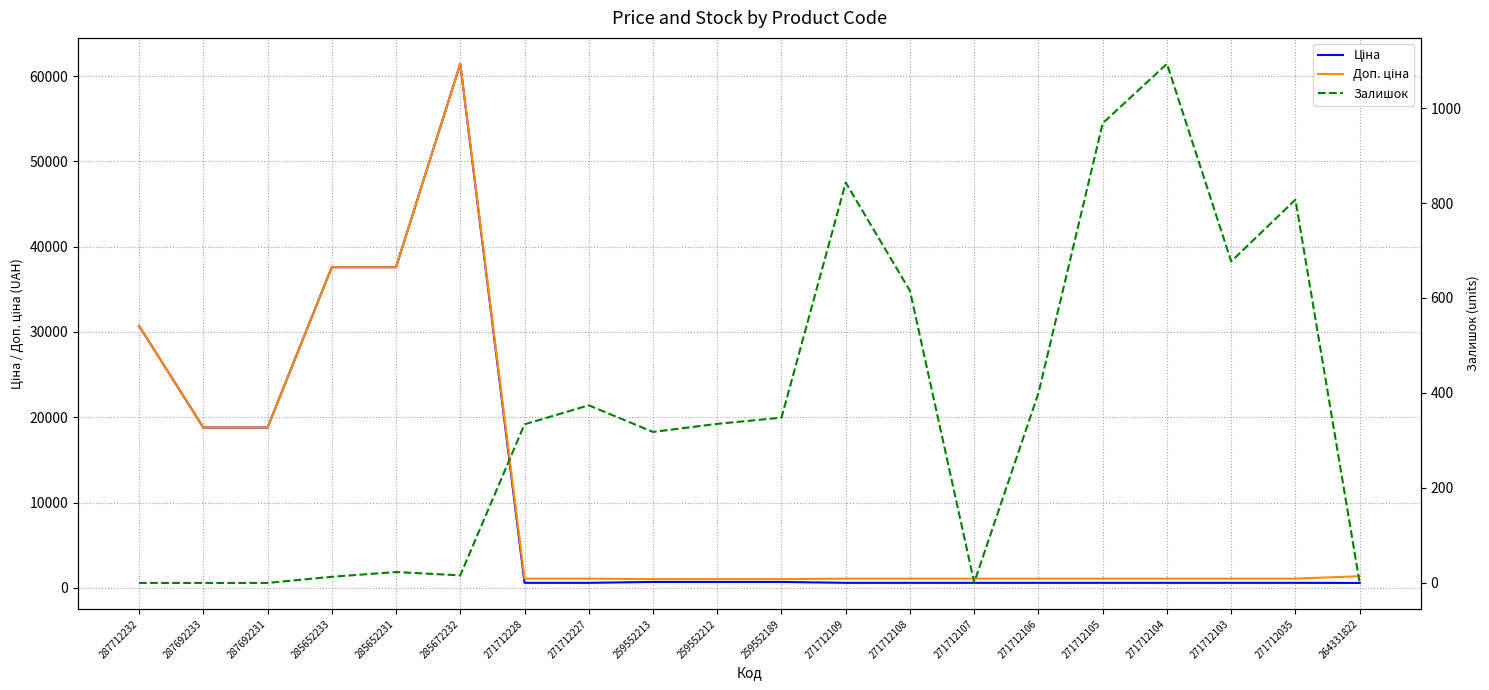

What is the maximum value shown in the chart?

61434.3